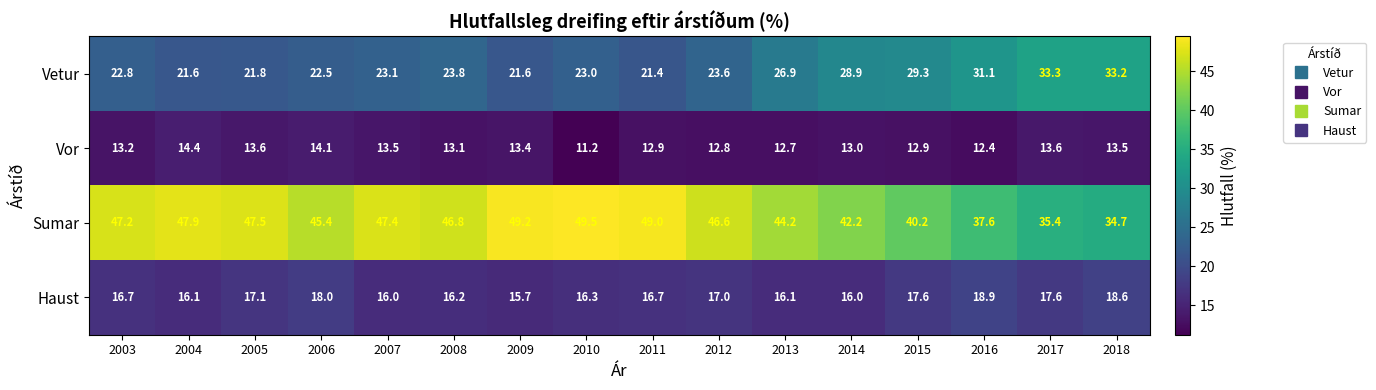

Which series has the largest total across all categories?

Sumar